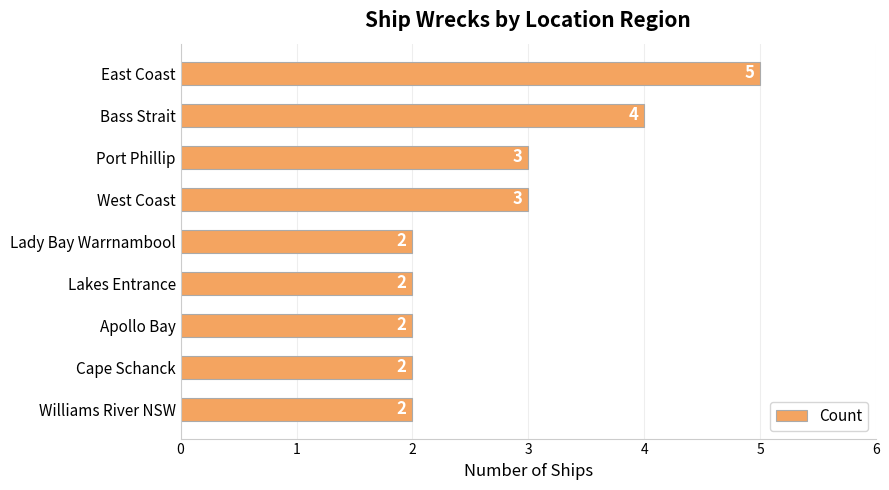

What is the average value?

3